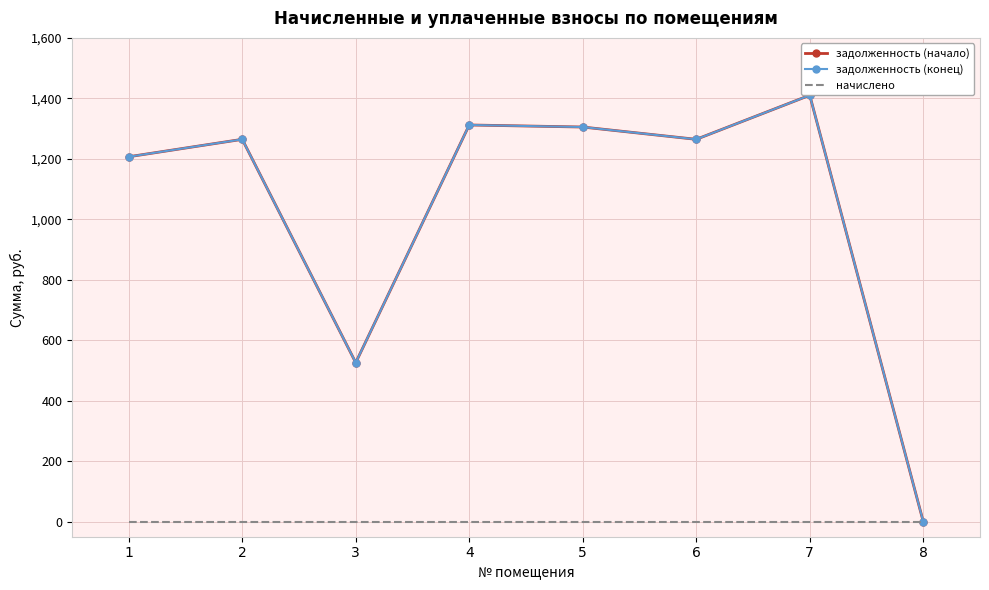

True or false: задолженность (начало) and задолженность (конец) cross at least once.

False